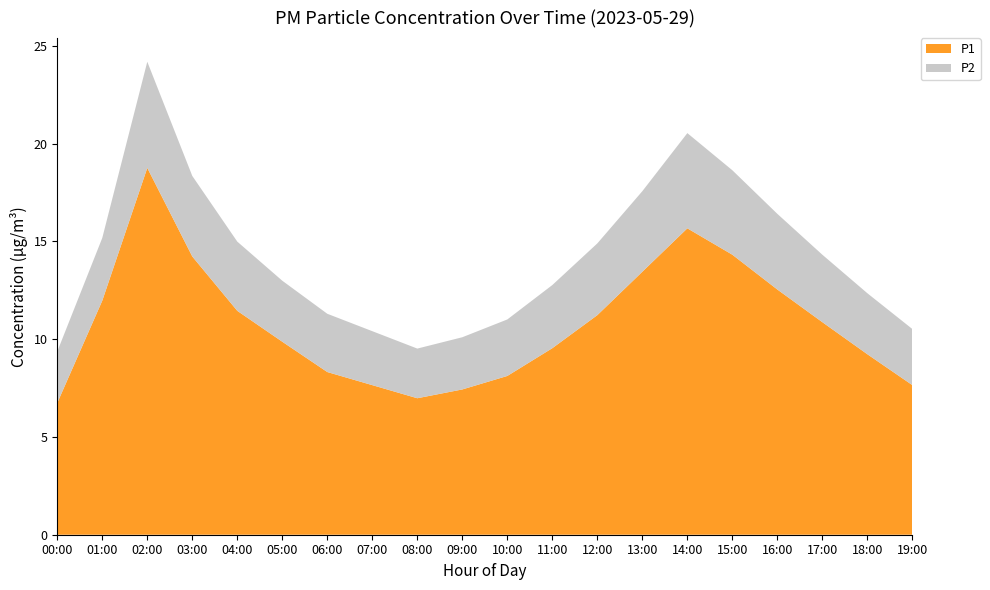

Reading left to right, transcribe all the data shown in this chart.

P1: 00:00=6.7	01:00=12.0	02:00=18.8	03:00=14.2	04:00=11.4	05:00=9.9	06:00=8.3	07:00=7.7	08:00=7.0	09:00=7.4	10:00=8.1	11:00=9.5	12:00=11.2	13:00=13.4	14:00=15.7	15:00=14.3	16:00=12.5	17:00=10.9	18:00=9.2	19:00=7.7
P2: 00:00=2.6	01:00=3.2	02:00=5.4	03:00=4.1	04:00=3.5	05:00=3.1	06:00=3.0	07:00=2.8	08:00=2.5	09:00=2.7	10:00=2.9	11:00=3.2	12:00=3.7	13:00=4.1	14:00=4.9	15:00=4.3	16:00=3.9	17:00=3.5	18:00=3.1	19:00=2.9